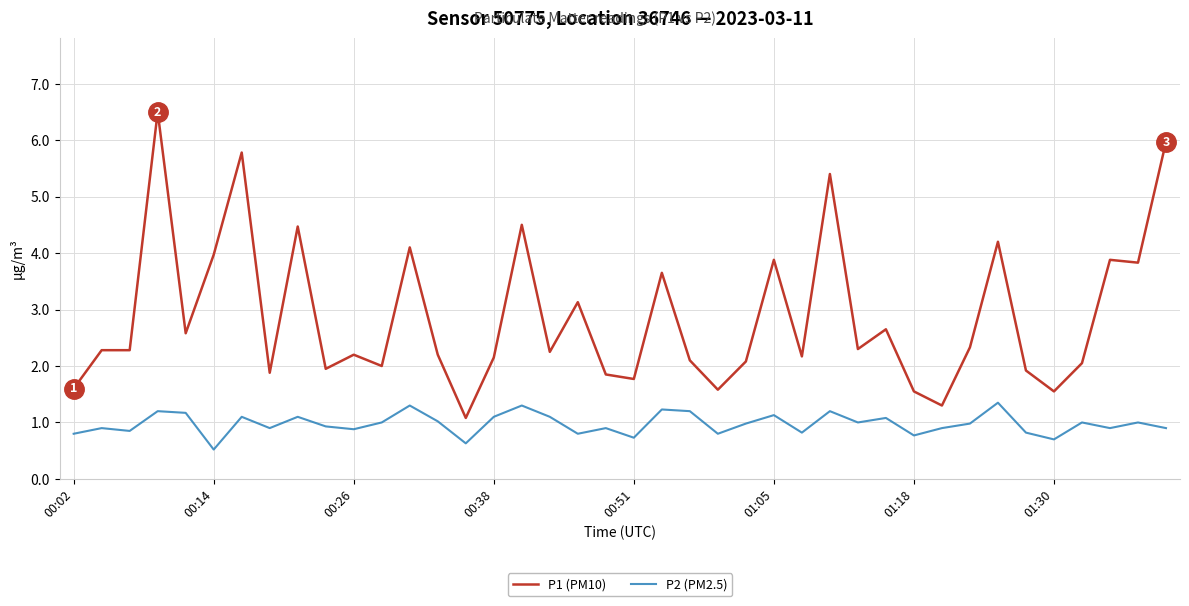

Which series has the largest range (max minus min)?

P1 (PM10)